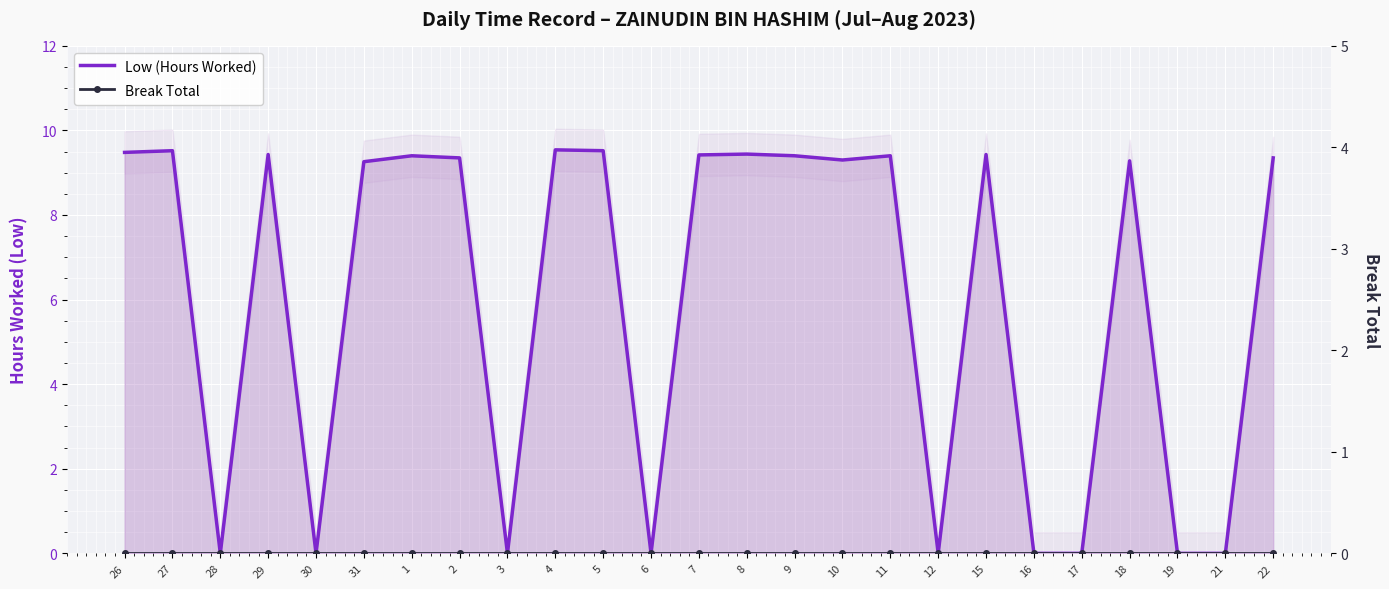

What are all the series names shown in the legend?

Low (Hours Worked), Break Total